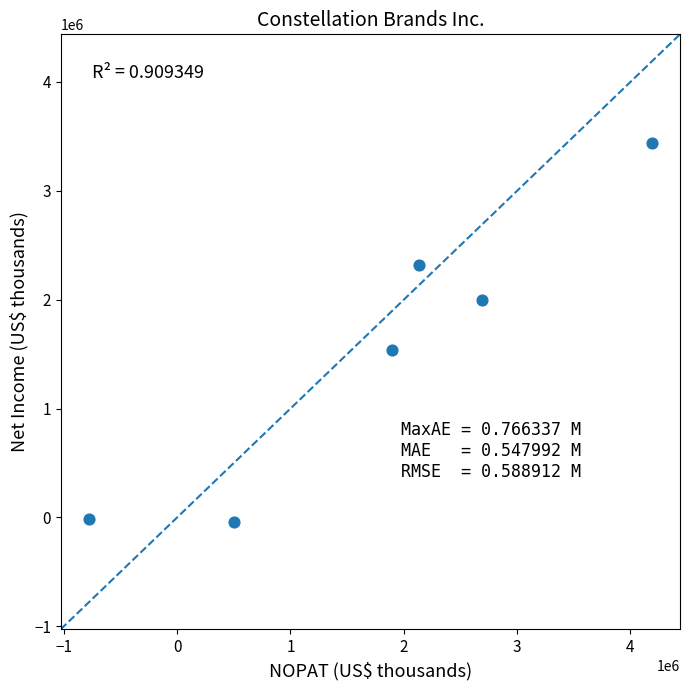

What Y value in the scatter plot is closest to 1697750?

1535100